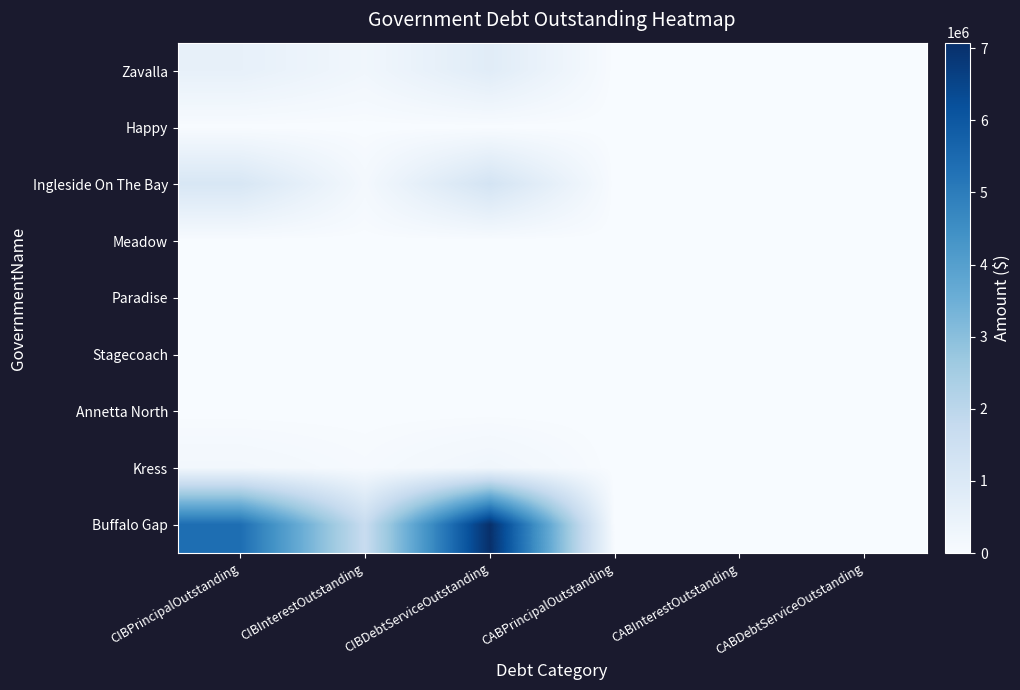

Reading left to right, list all the values displayed in this chart.

Zavalla: CIBPrincipalOutstanding=561000.0	CIBInterestOutstanding=238140.0	CIBDebtServiceOutstanding=799140.0	CABPrincipalOutstanding=0.0	CABInterestOutstanding=0.0	CABDebtServiceOutstanding=0.0
Happy: CIBPrincipalOutstanding=0.0	CIBInterestOutstanding=0.0	CIBDebtServiceOutstanding=0.0	CABPrincipalOutstanding=0.0	CABInterestOutstanding=0.0	CABDebtServiceOutstanding=0.0
Ingleside On The Bay: CIBPrincipalOutstanding=1105000.0	CIBInterestOutstanding=145125.0	CIBDebtServiceOutstanding=1250125.0	CABPrincipalOutstanding=0.0	CABInterestOutstanding=0.0	CABDebtServiceOutstanding=0.0
Meadow: CIBPrincipalOutstanding=0.0	CIBInterestOutstanding=0.0	CIBDebtServiceOutstanding=0.0	CABPrincipalOutstanding=0.0	CABInterestOutstanding=0.0	CABDebtServiceOutstanding=0.0
Paradise: CIBPrincipalOutstanding=0.0	CIBInterestOutstanding=0.0	CIBDebtServiceOutstanding=0.0	CABPrincipalOutstanding=0.0	CABInterestOutstanding=0.0	CABDebtServiceOutstanding=0.0
Stagecoach: CIBPrincipalOutstanding=0.0	CIBInterestOutstanding=0.0	CIBDebtServiceOutstanding=0.0	CABPrincipalOutstanding=0.0	CABInterestOutstanding=0.0	CABDebtServiceOutstanding=0.0
Annetta North: CIBPrincipalOutstanding=0.0	CIBInterestOutstanding=0.0	CIBDebtServiceOutstanding=0.0	CABPrincipalOutstanding=0.0	CABInterestOutstanding=0.0	CABDebtServiceOutstanding=0.0
Kress: CIBPrincipalOutstanding=188400.0	CIBInterestOutstanding=68161.7	CIBDebtServiceOutstanding=256561.7	CABPrincipalOutstanding=0.0	CABInterestOutstanding=0.0	CABDebtServiceOutstanding=0.0
Buffalo Gap: CIBPrincipalOutstanding=5383000.0	CIBInterestOutstanding=1693116.5	CIBDebtServiceOutstanding=7076116.5	CABPrincipalOutstanding=0.0	CABInterestOutstanding=0.0	CABDebtServiceOutstanding=0.0